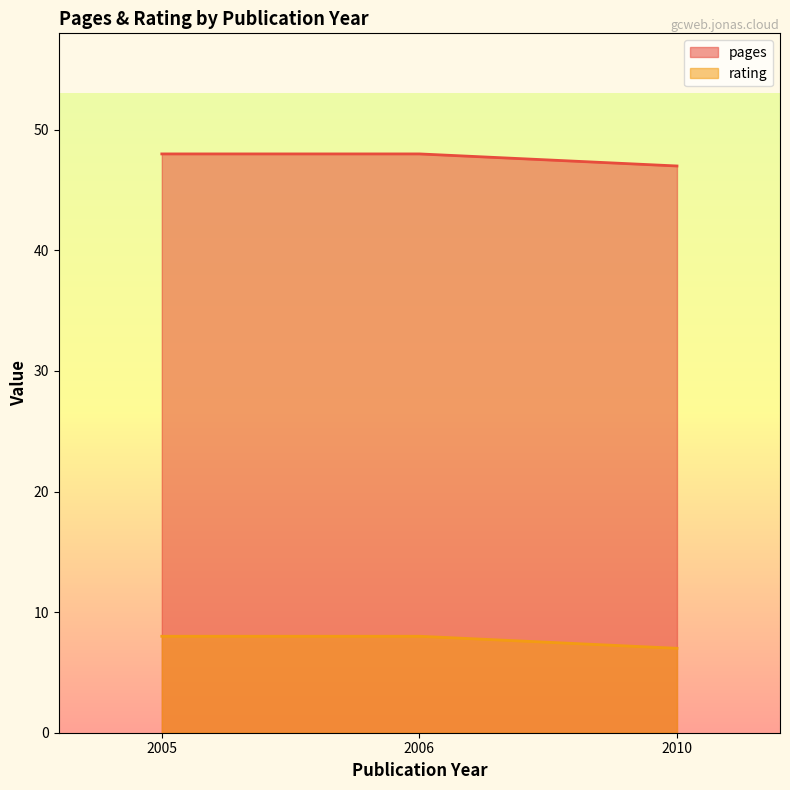

List the labels in order of rating value, smallest first.

2010, 2006, 2005